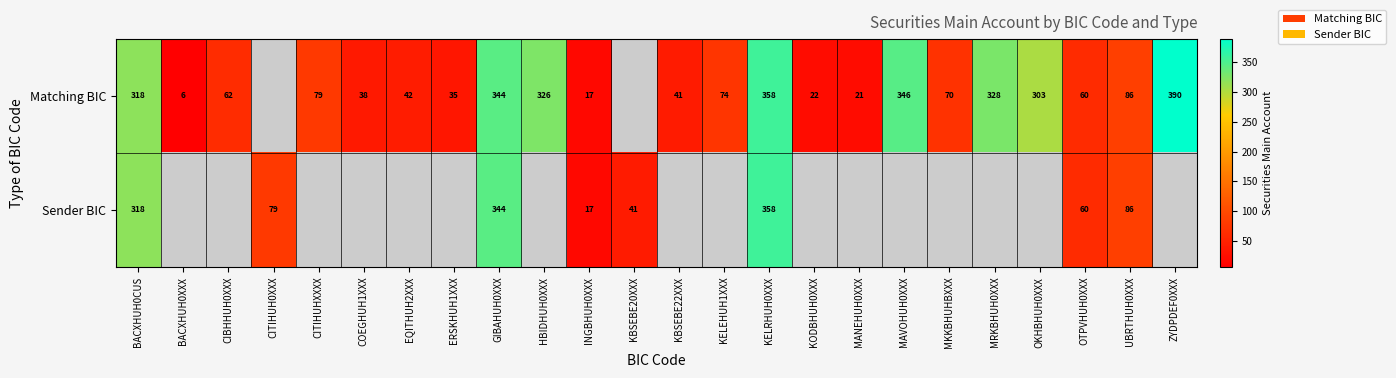

Is the value of Sender BIC at OTPVHUH0XXX greater than the value of Matching BIC at EQITHUH2XXX?

Yes